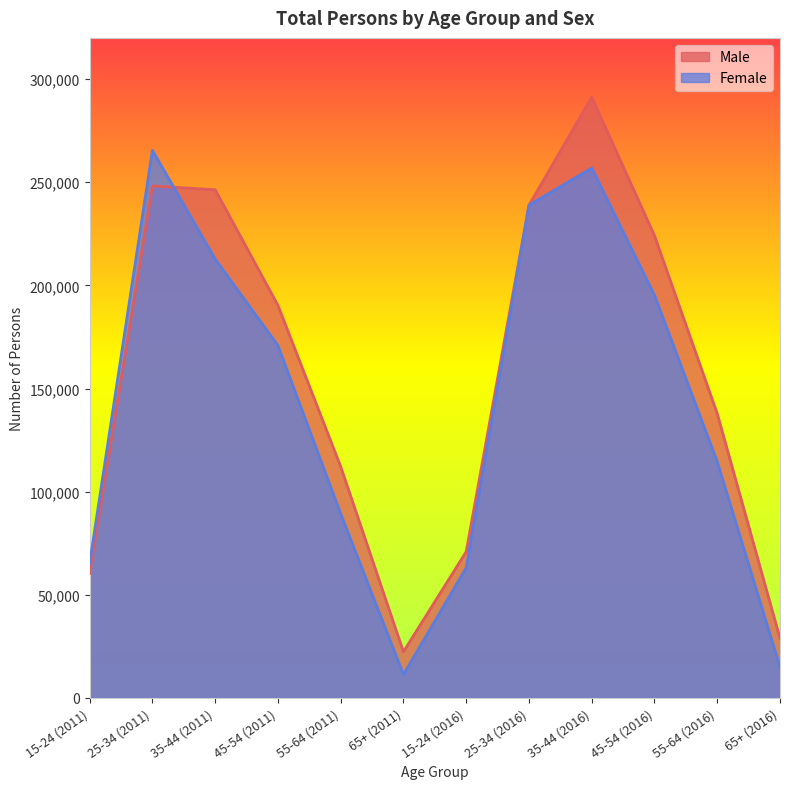

Is the value of Male at 45-54 (2016) greater than the value of Female at 25-34 (2016)?

No